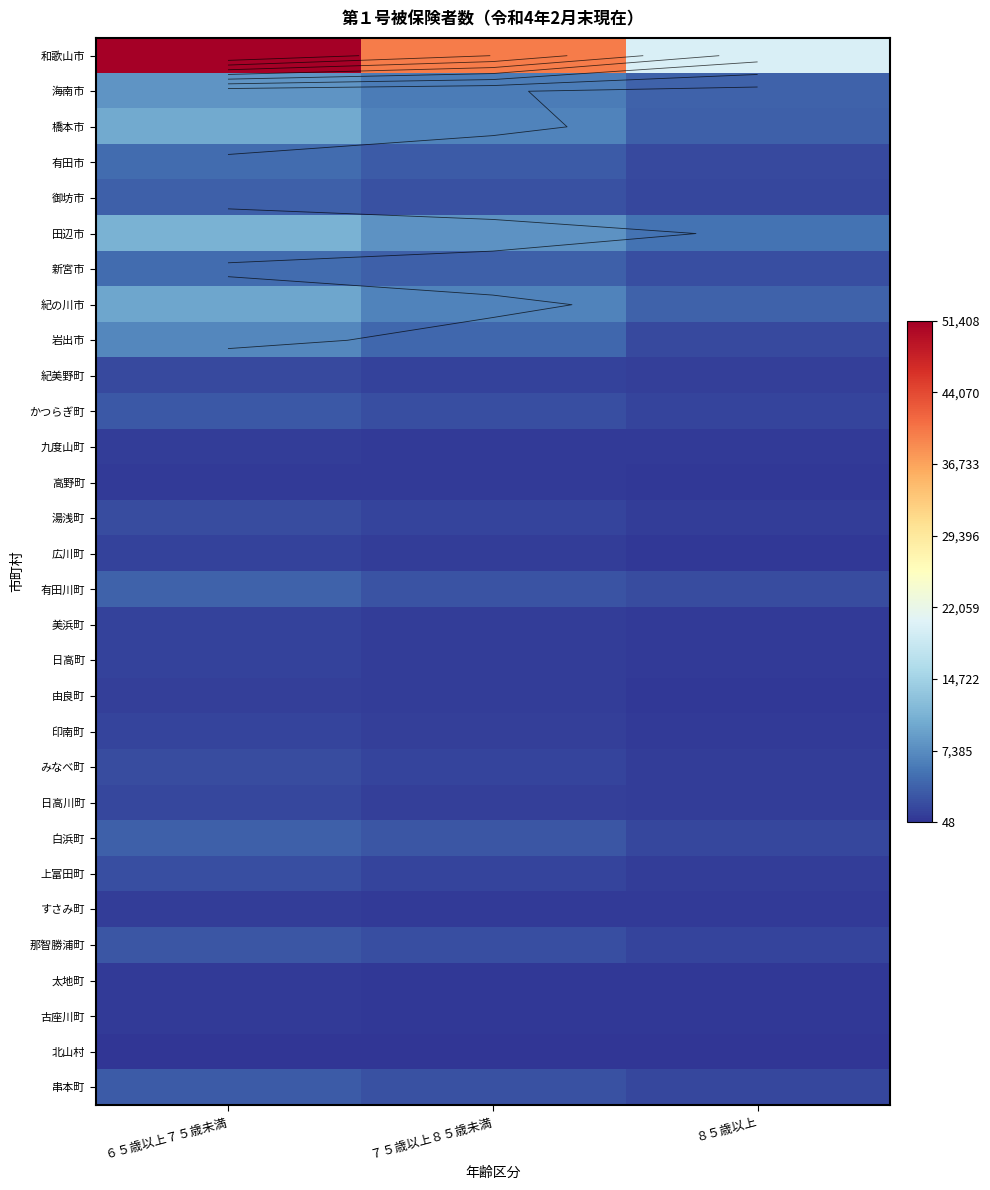

True or false: 有田市 has a value of 1766 at ８５歳以上.

True